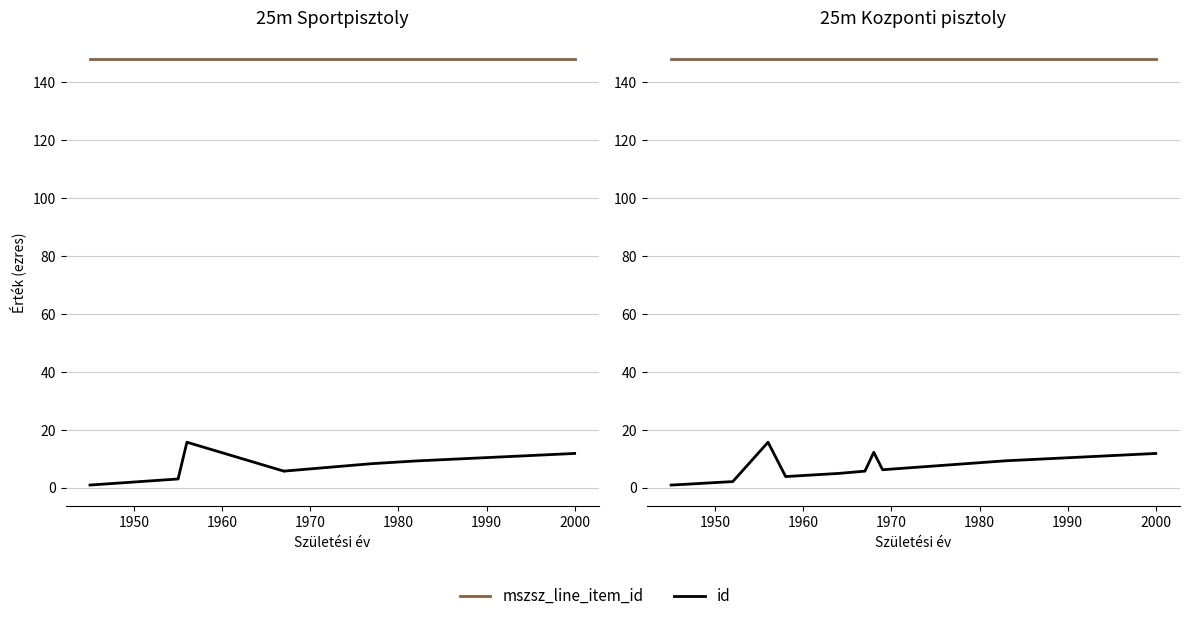

What is the value of the mszsz_line_item_id point at the 2nd from the left?

148.1